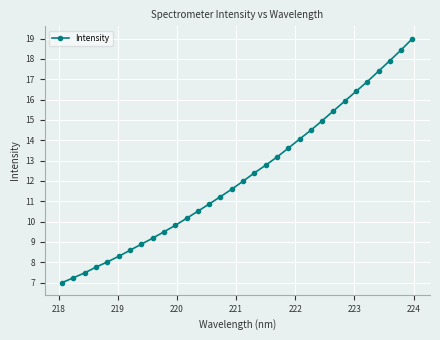

How many lines are shown in the chart?

1